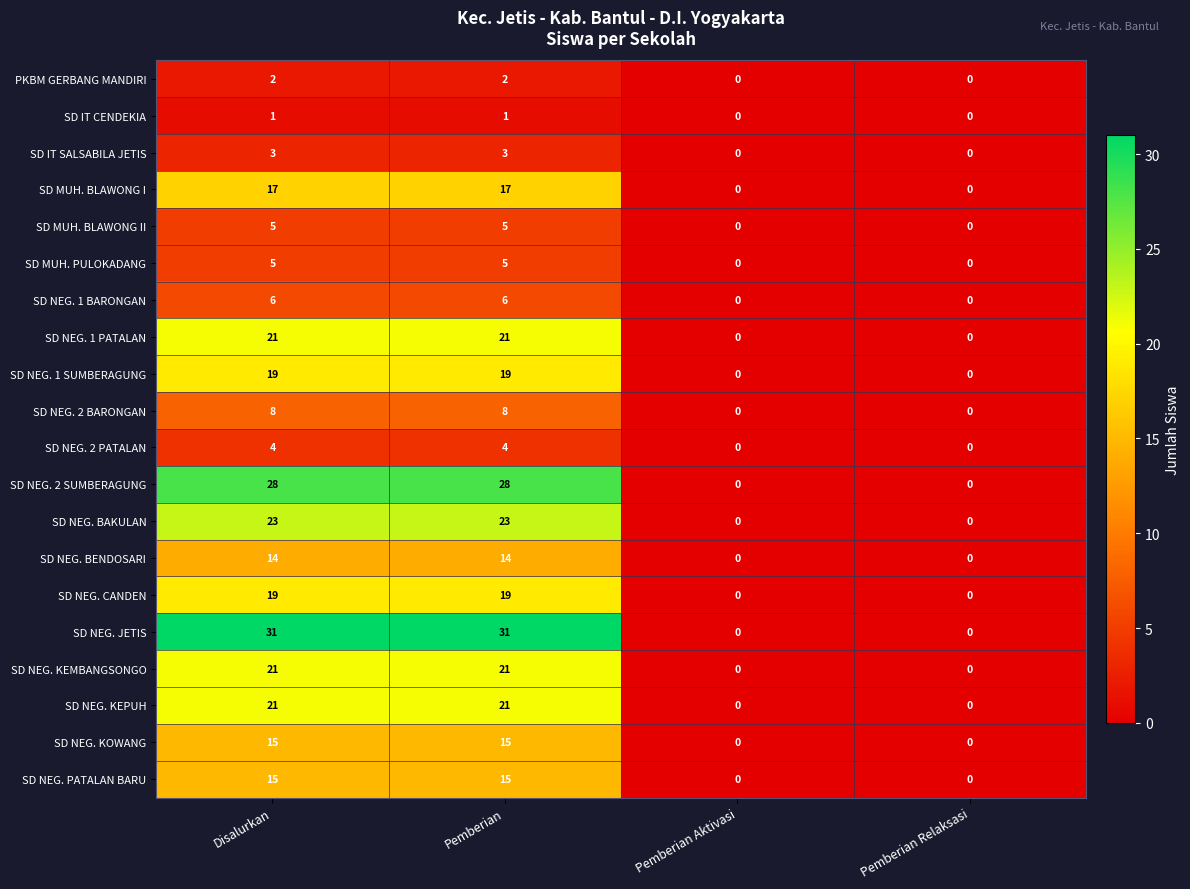

Which series has the largest total across all categories?

SD NEG. JETIS